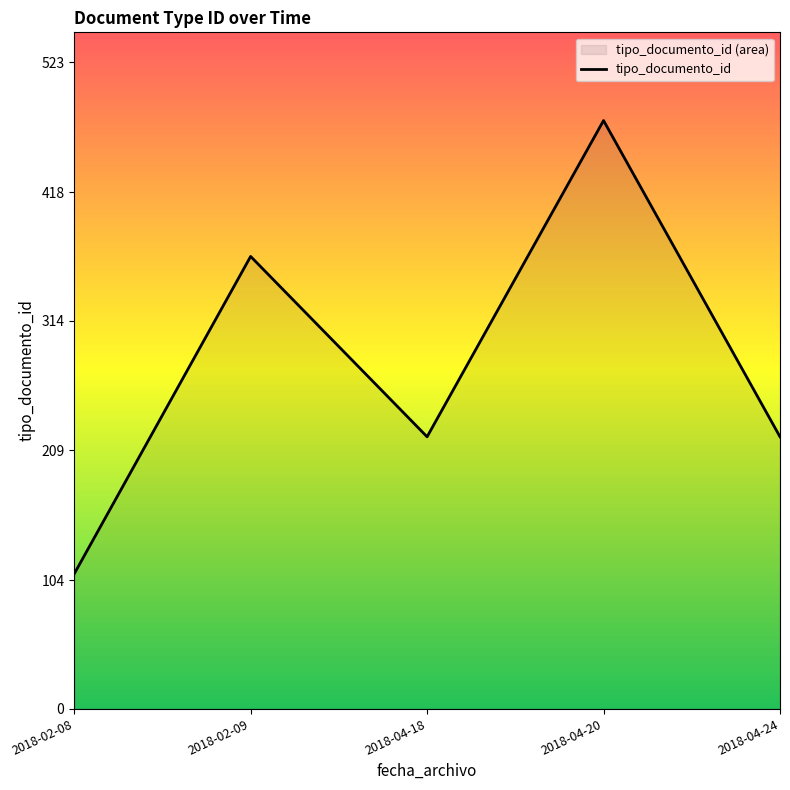

Reading right to left, list all the values displayed in this chart.

220	476	220	366	109